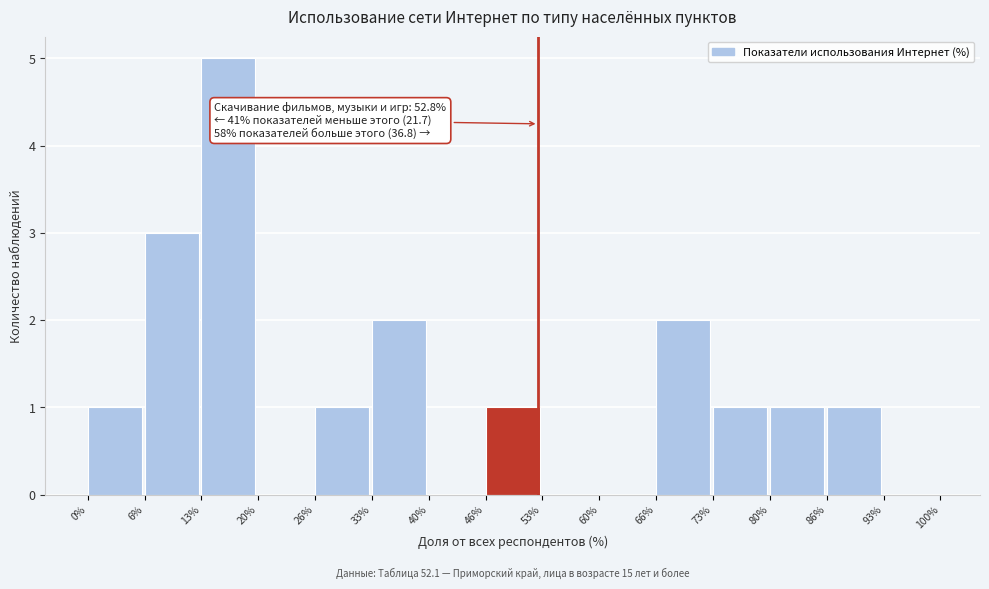

Over which range of the x-axis is the bar tallest?

13% to 20%